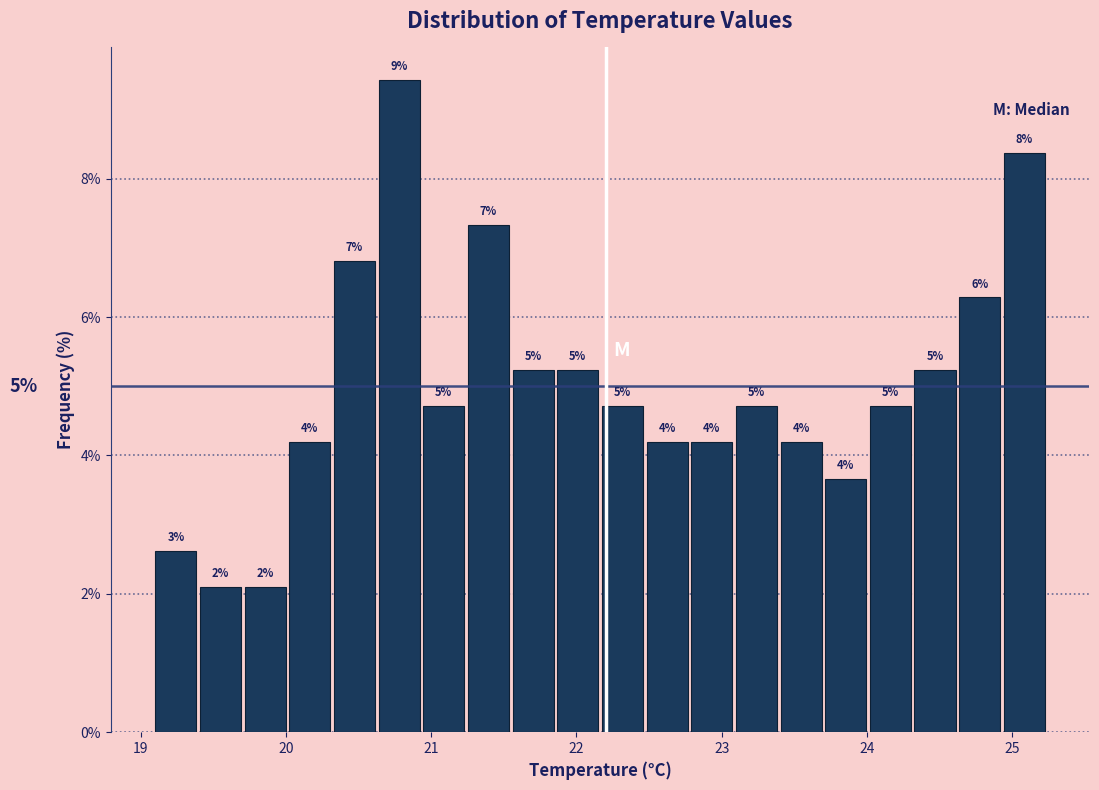

Around what value on the x-axis is the tallest bar? Give the approximate position of its centre, as read against the axis.

20.8